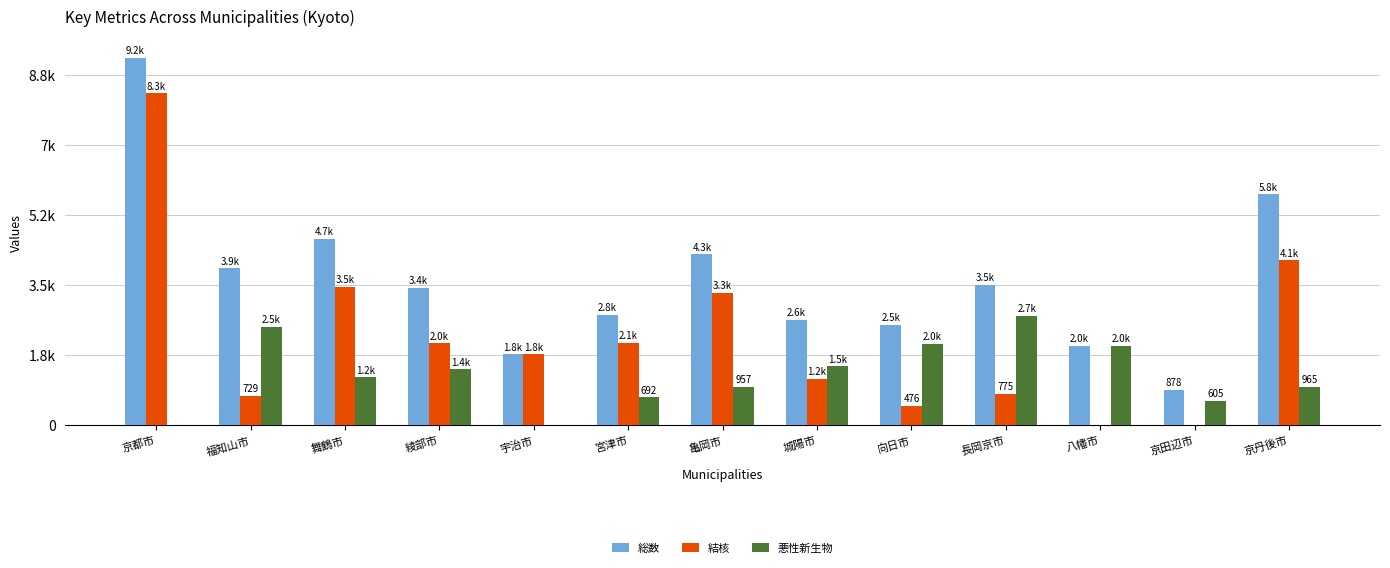

Is the value of 総数 at 亀岡市 greater than the value of 悪性新生物 at 宮津市?

Yes